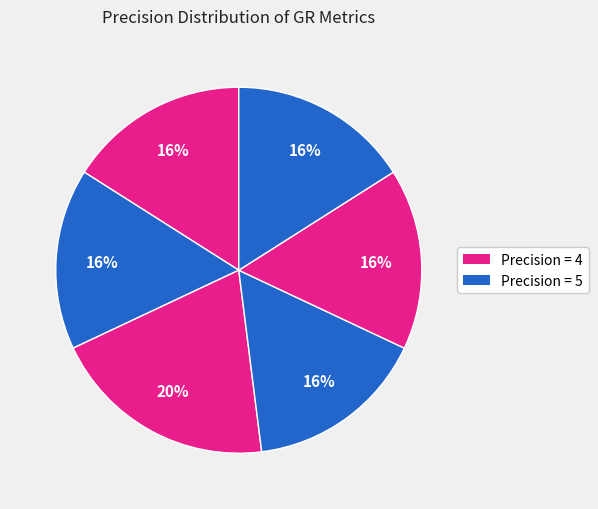

How many slices are in this pie chart?

6